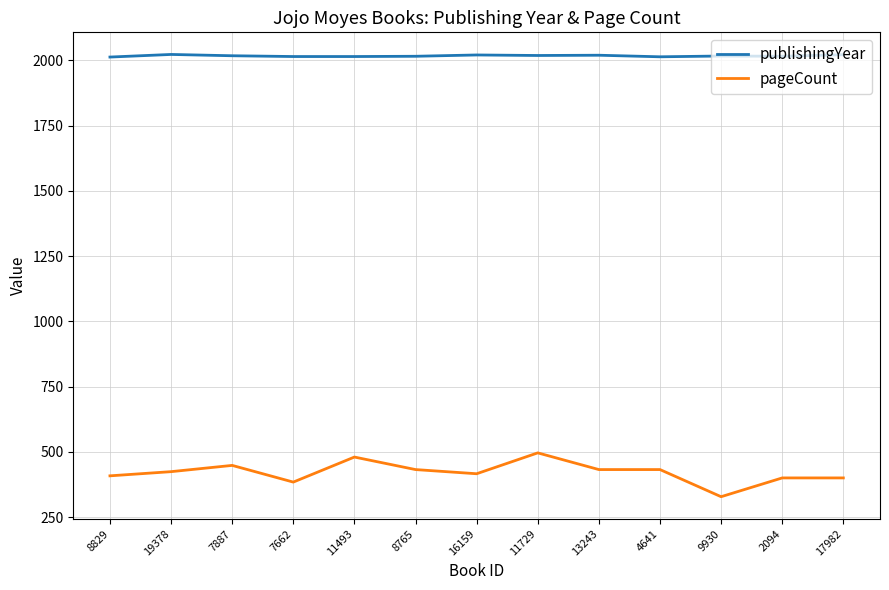

Which series has the largest total across all categories?

publishingYear